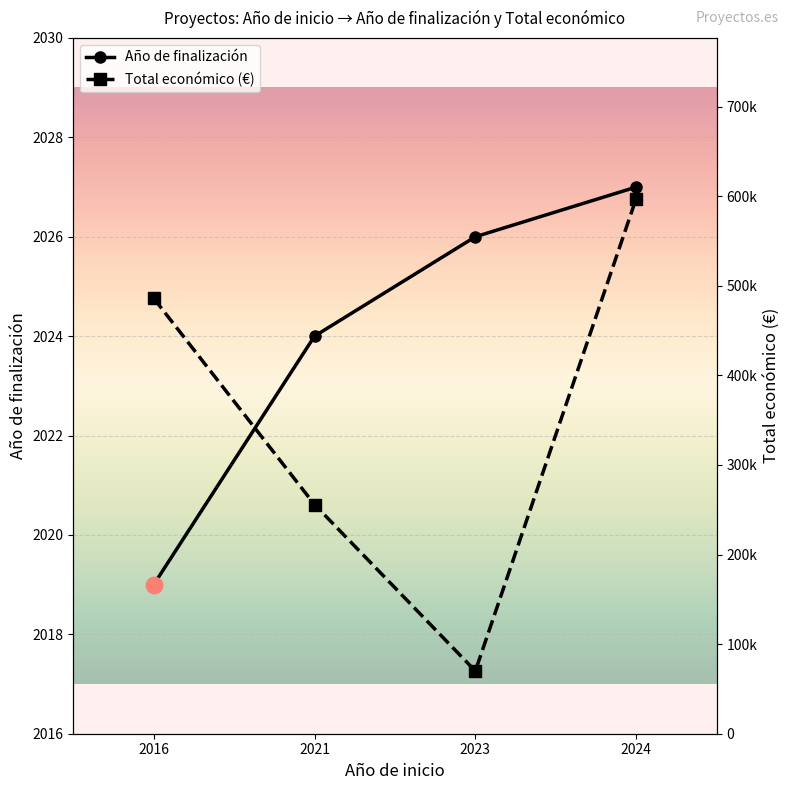

Which series has the largest Y range (max minus min)?

Total económico (€)